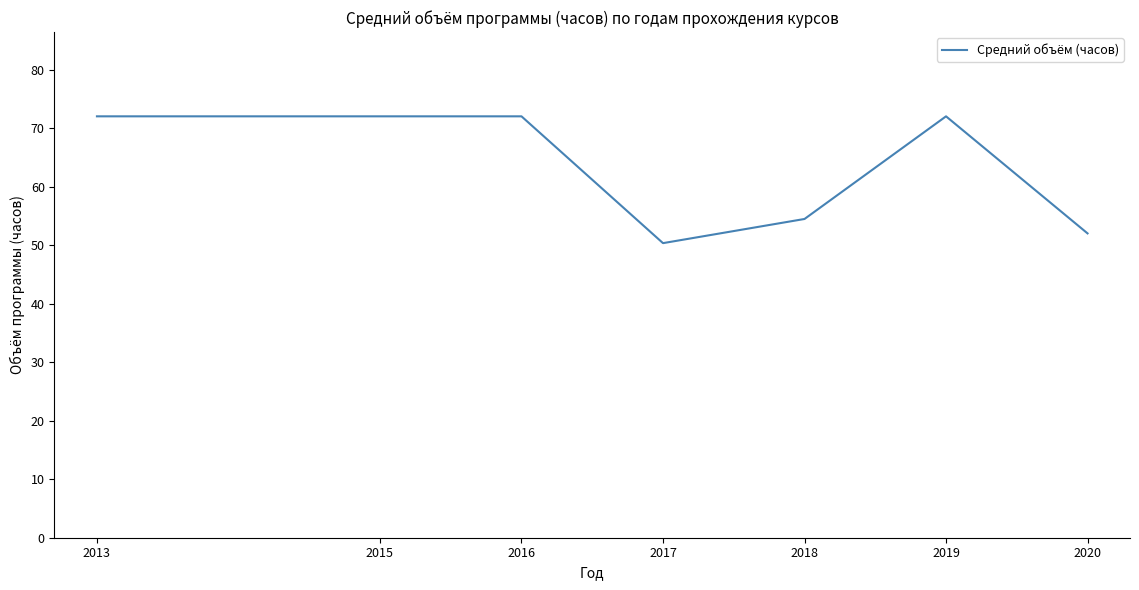

Reading left to right, what are all the values shown in this chart?

2013=72.0	2015=72.0	2016=72.0	2017=50.3	2018=54.5	2019=72.0	2020=52.0